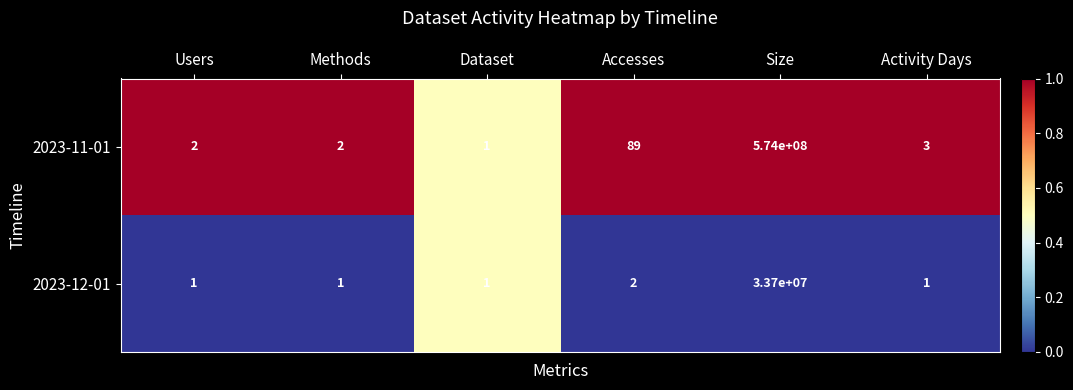

What is the total value across all series at Users?

3